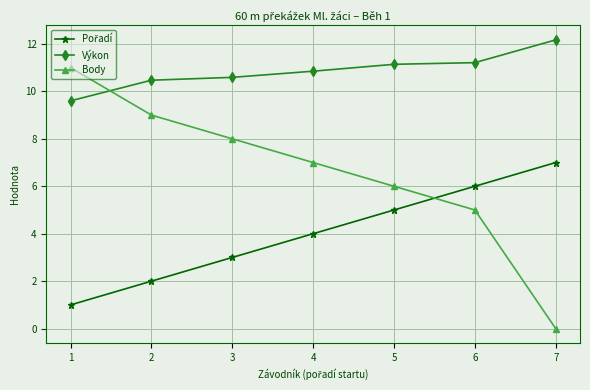

Where do Body and Výkon first cross each other?

1 and 2